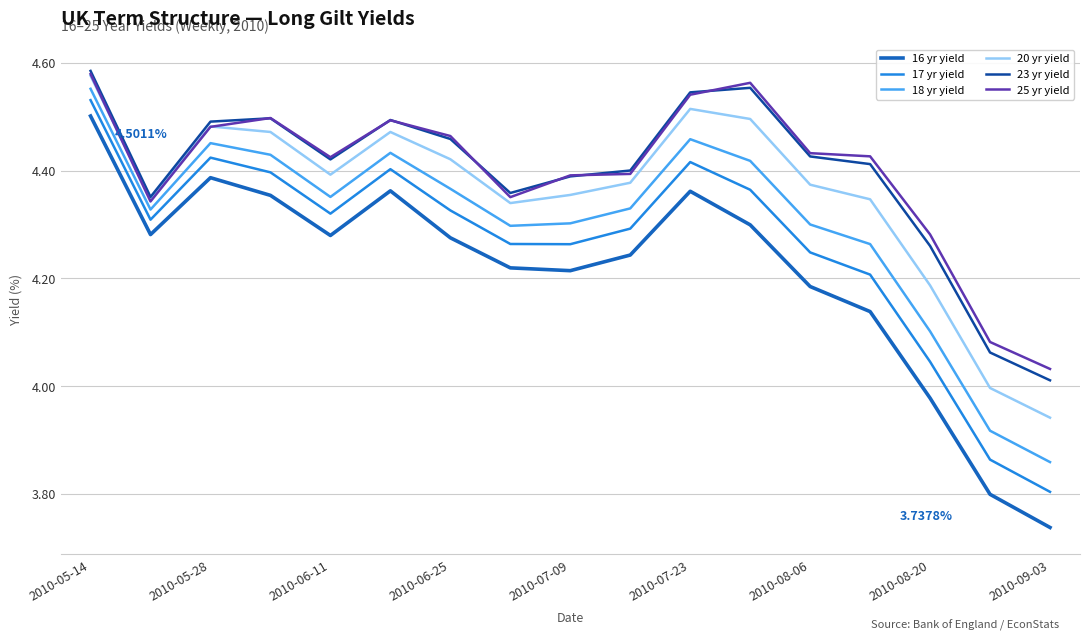

Which series has the widest spread of values?

16 yr yield